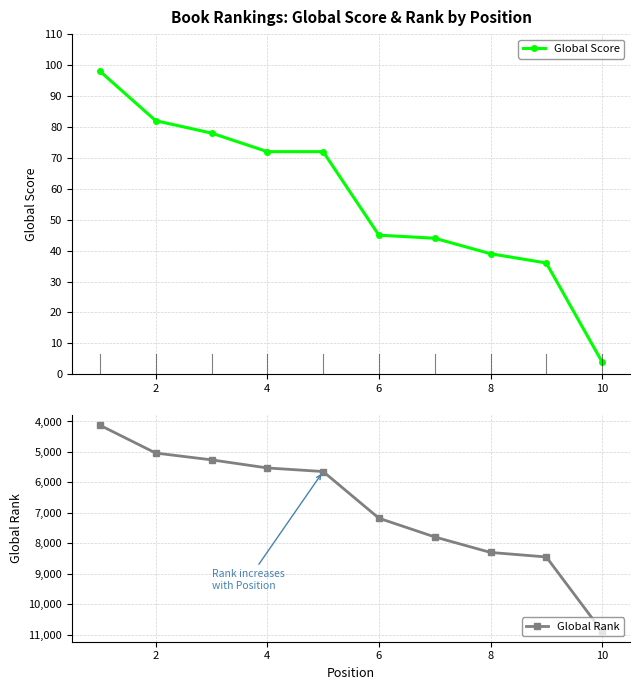

Reading left to right, list all the values displayed in this chart.

Global Score: 98	82	78	72	72	45	44	39	36	4
Global Rank: 4122	5037	5260	5526	5644	7178	7793	8302	8451	10897